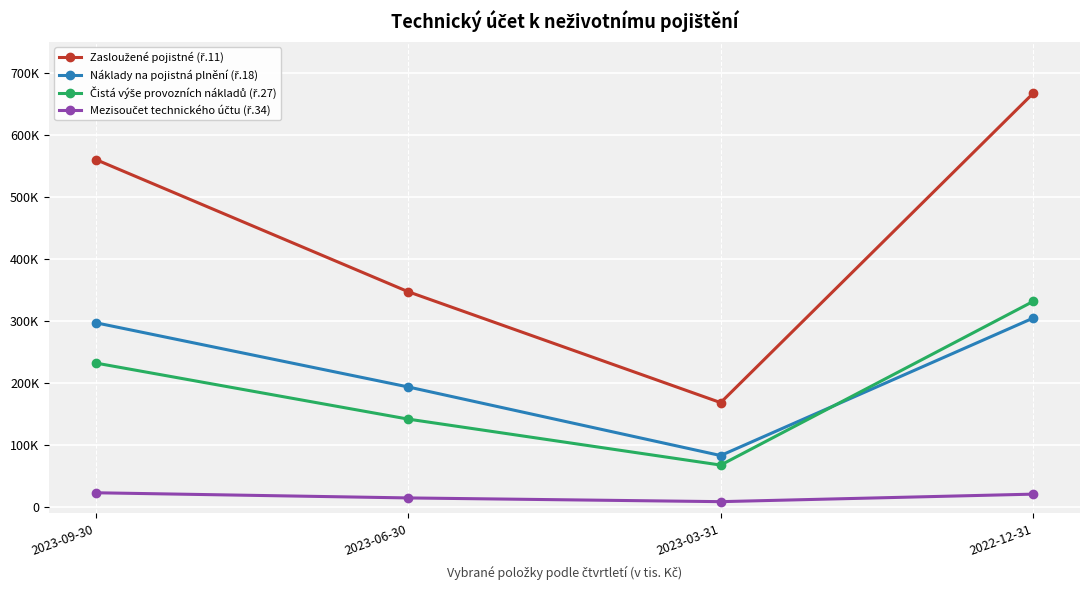

Does the chart have visible grid lines?

Yes